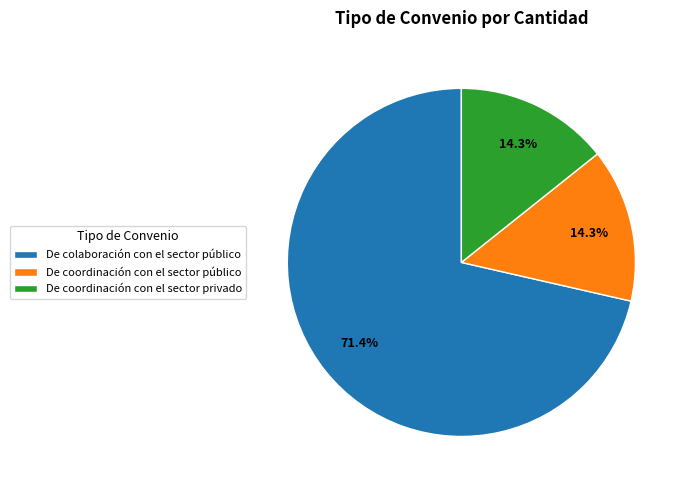

Does De coordinación con el sector privado represent more than half of the total?

No